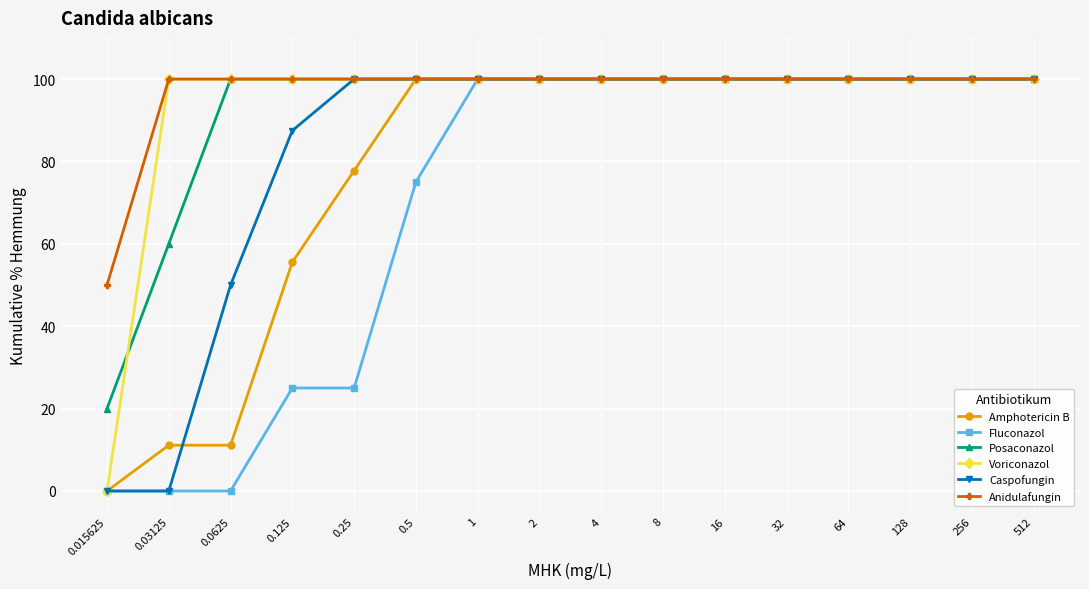

Which series changed the most between 0.0625 and 0.125?

Amphotericin B